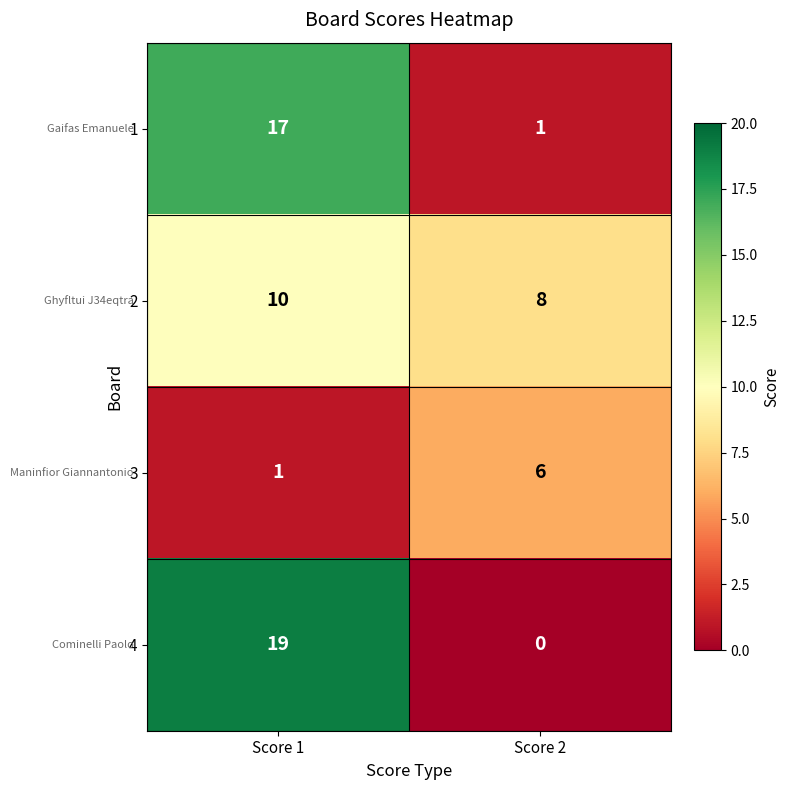

What is the sum of all 1 values?

18